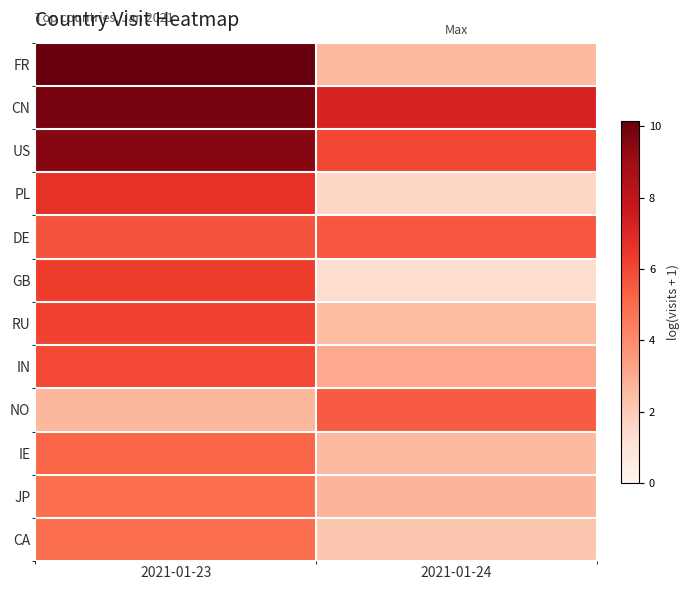

What is the smallest value displayed?

1.4